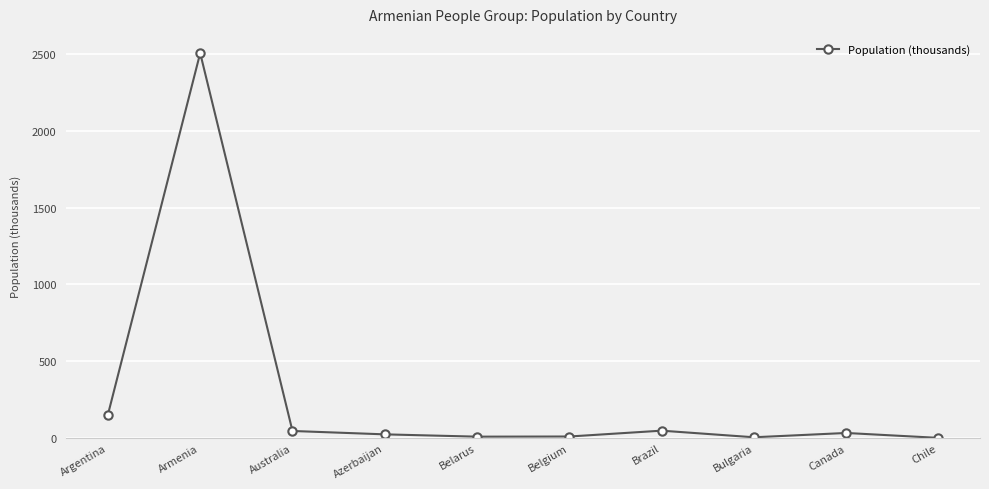

The value at Brazil is 48. True or false?

True